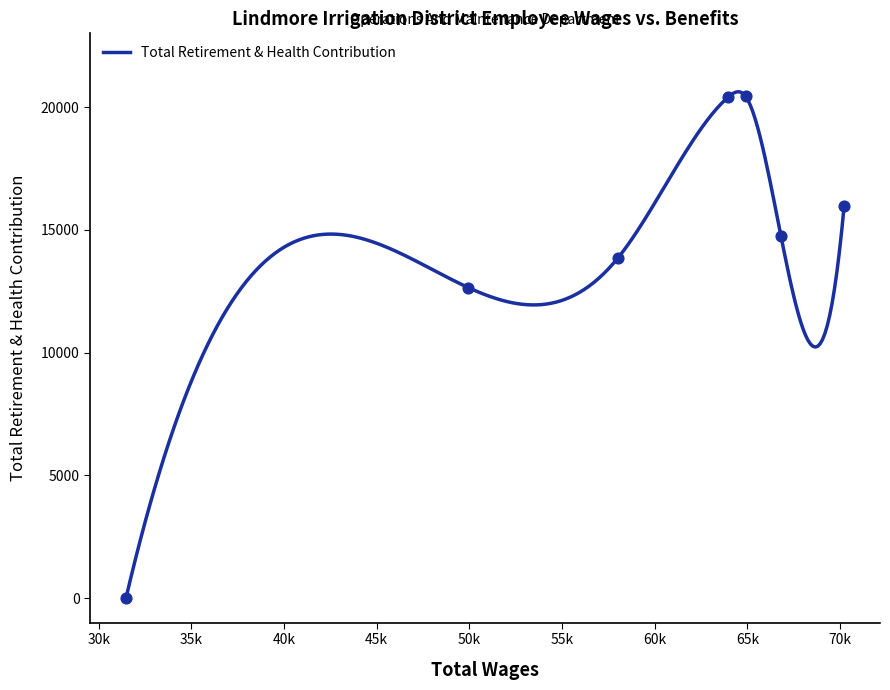

What is the change in value from 64907.0 to 49943.0?

-7785